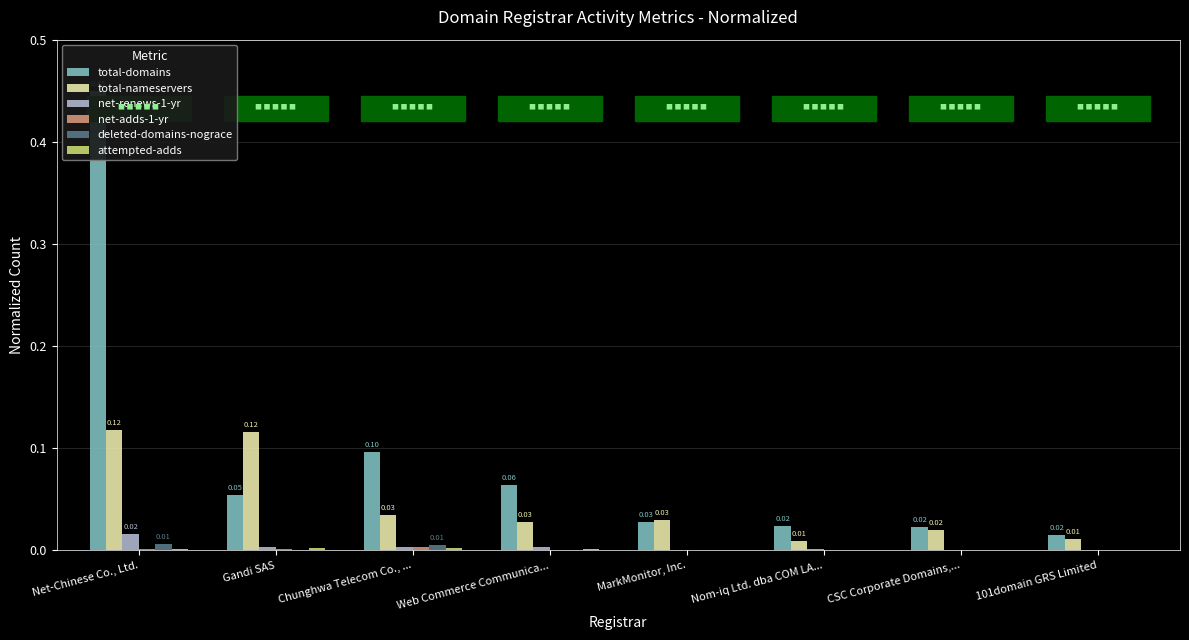

What is the maximum value shown in the chart?

0.5